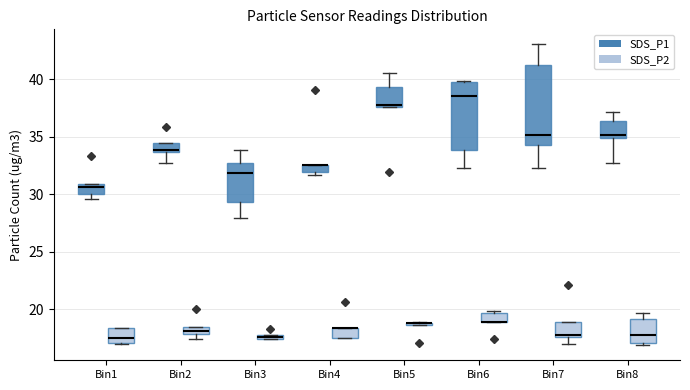

Where is the upper edge of the box for Bin1 (SDS_P1) on the y-axis? The values are not printed on the chart, so give them approximately, as read against the axis.

31.0